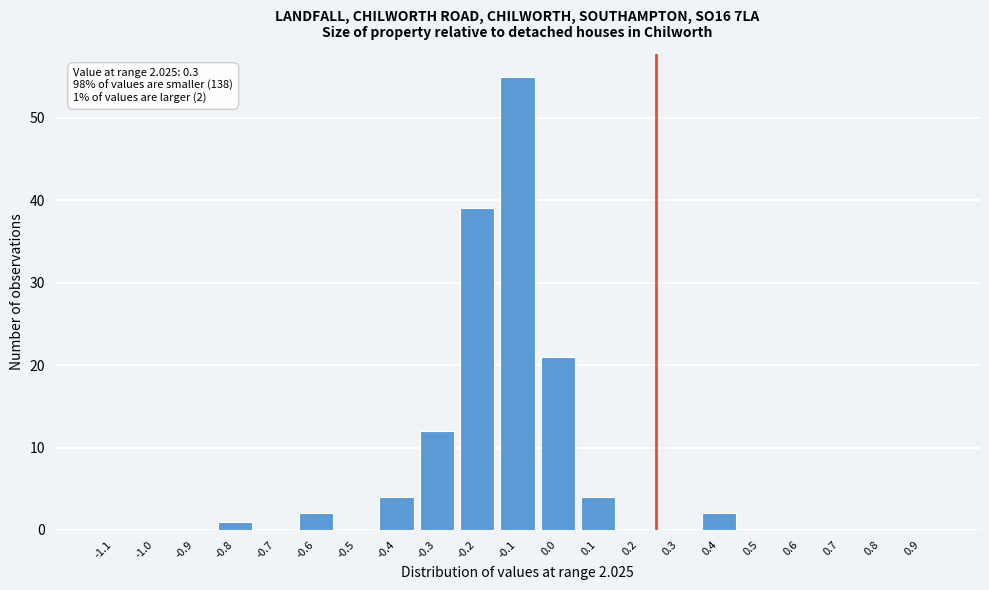

Reading left to right, transcribe all the data shown in this chart.

-1.1=0	-1.0=0	-0.9=0	-0.8=1	-0.7=0	-0.6=2	-0.5=0	-0.4=4	-0.3=12	-0.2=39	-0.1=55	0.0=21	0.1=4	0.2=0	0.3=0	0.4=2	0.5=0	0.6=0	0.7=0	0.8=0	0.9=0